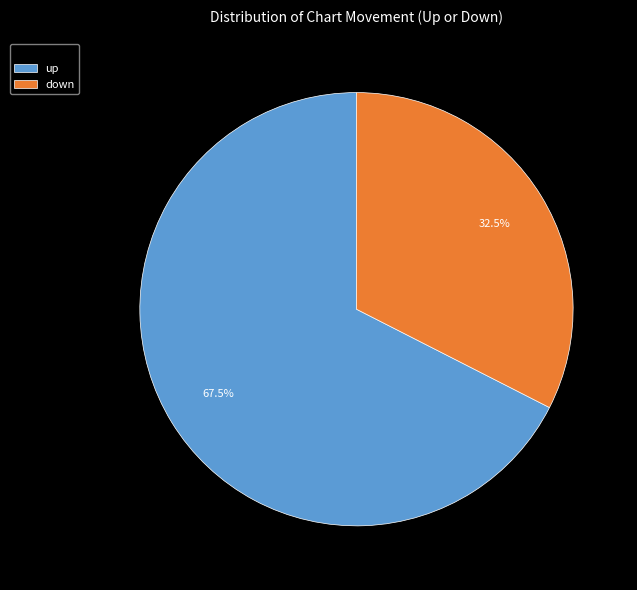

Is up the majority of the pie?

Yes